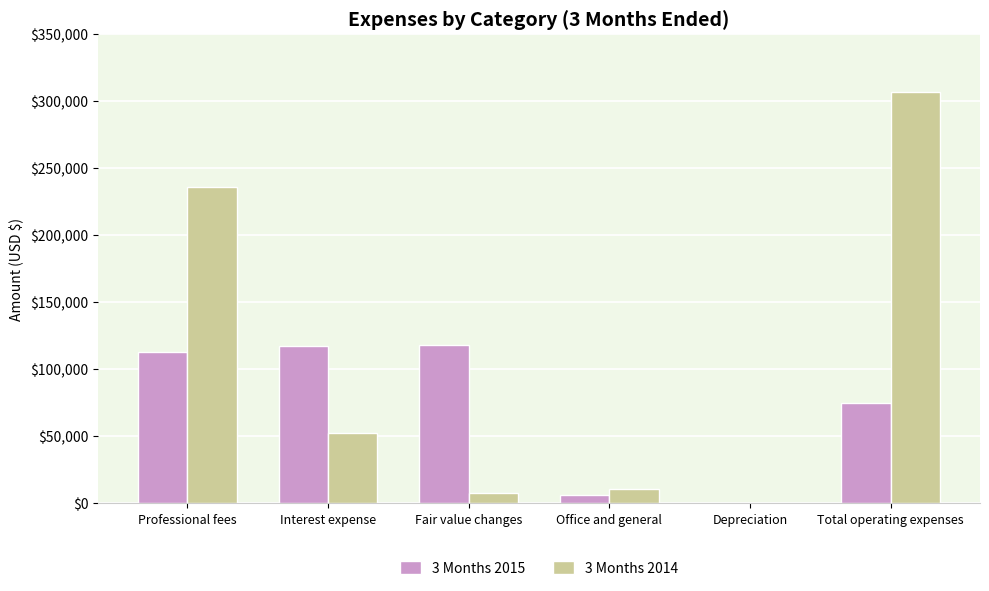

Is the value of 3 Months 2015 at Interest expense greater than the value of 3 Months 2014 at Interest expense?

Yes